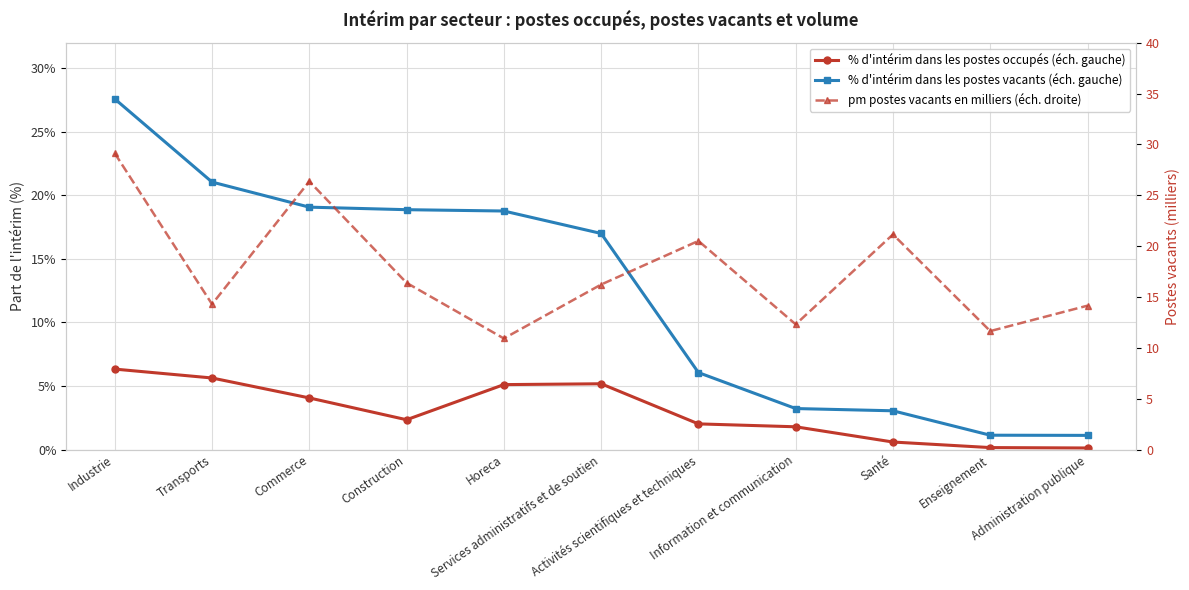

How many interior local peaks does the pm postes vacants en milliers (éch. droite) series have?

3